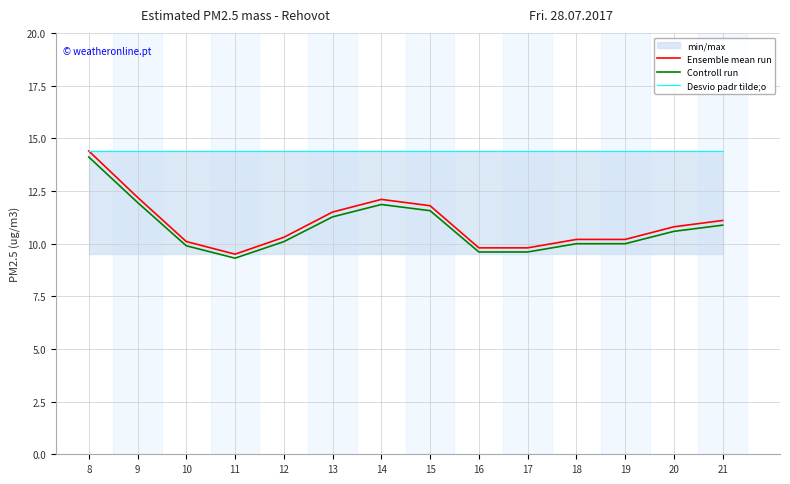

How many data points in Ensemble mean run are less than 10?

3